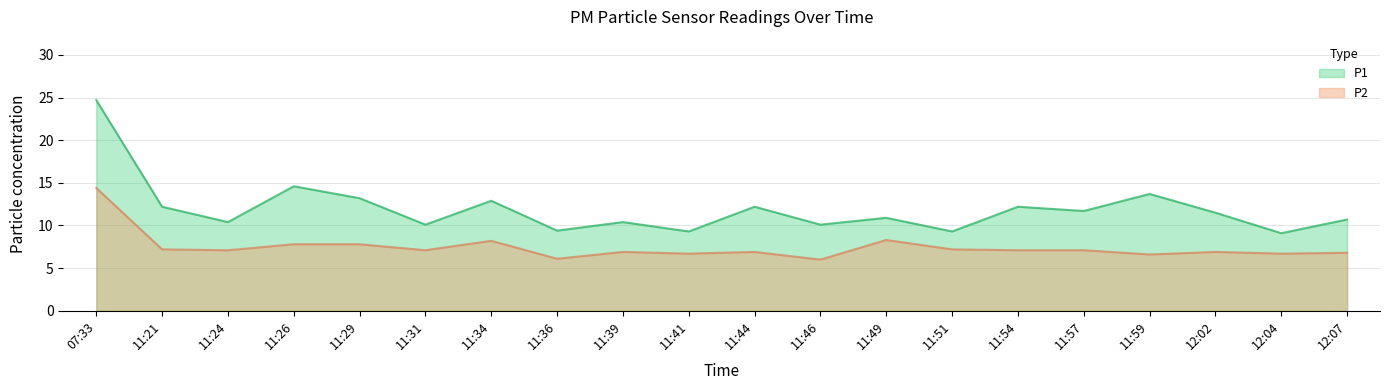

In P1, how many points are higher than both neighbors (excluding endpoints)?

7